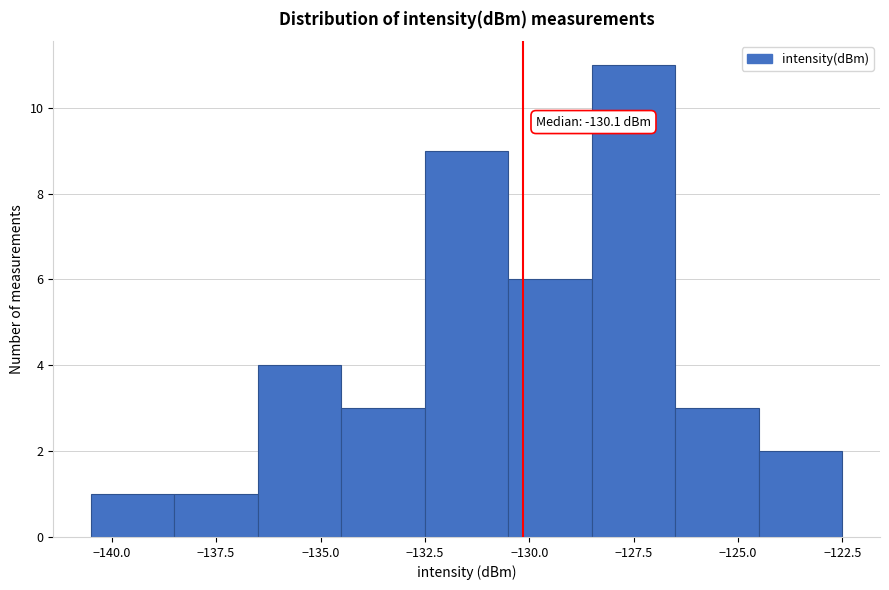

Over which range of the x-axis is the bar tallest?

-128.5 to -126.5